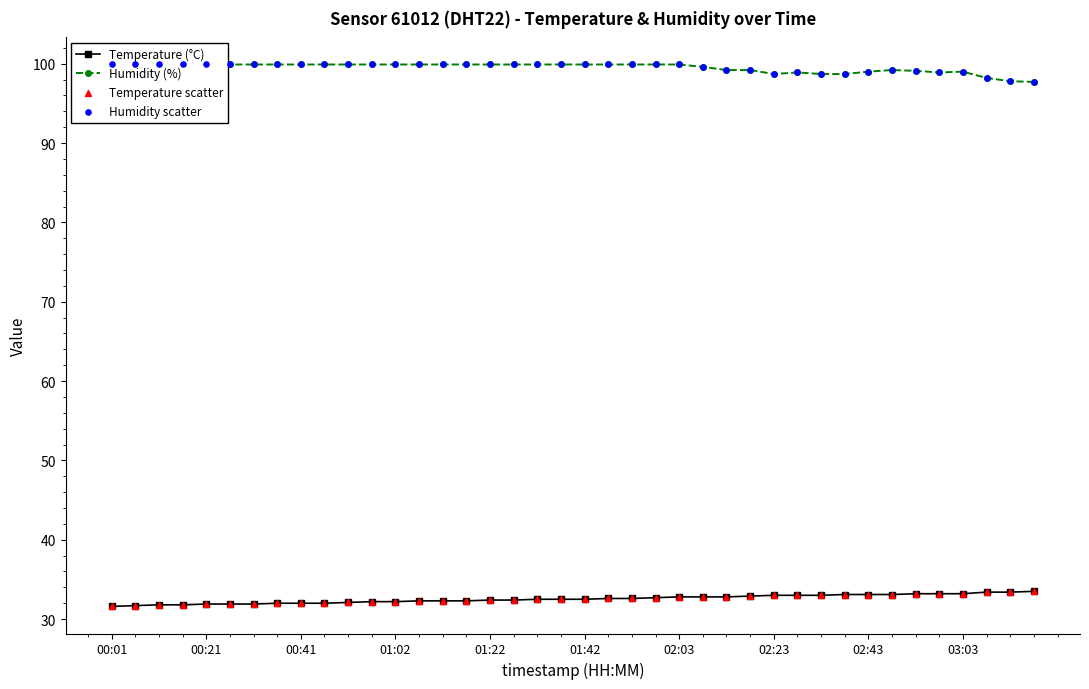

At which category is the sum across all series the highest?

02:03